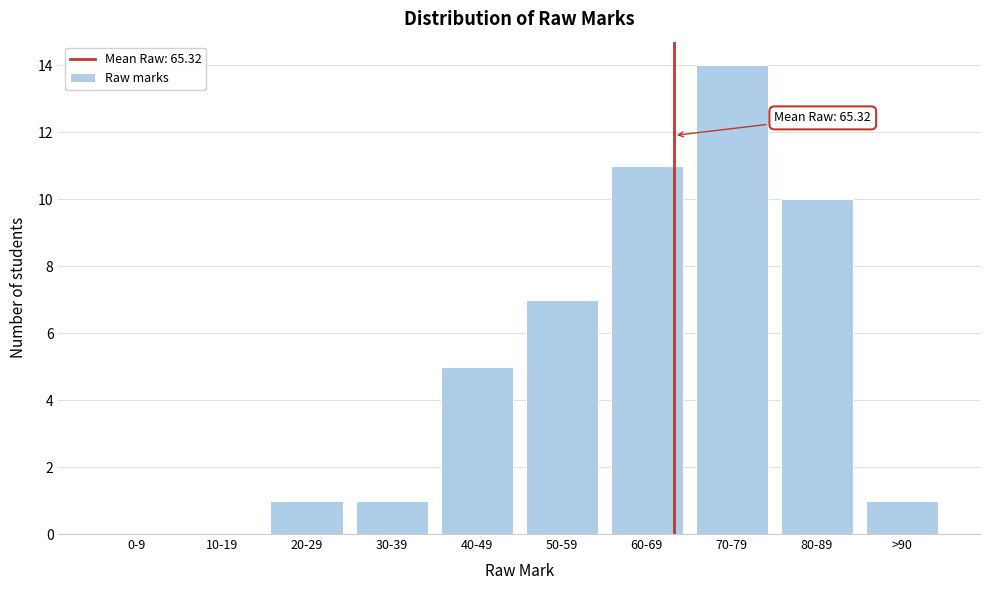

Reading left to right, transcribe all the data shown in this chart.

0-9=0	10-19=0	20-29=1	30-39=1	40-49=5	50-59=7	60-69=11	70-79=14	80-89=10	>90=1